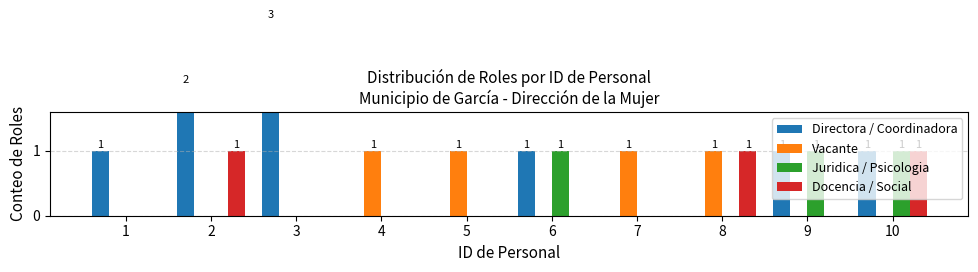

What is the difference between the highest and lowest values at 9?

1